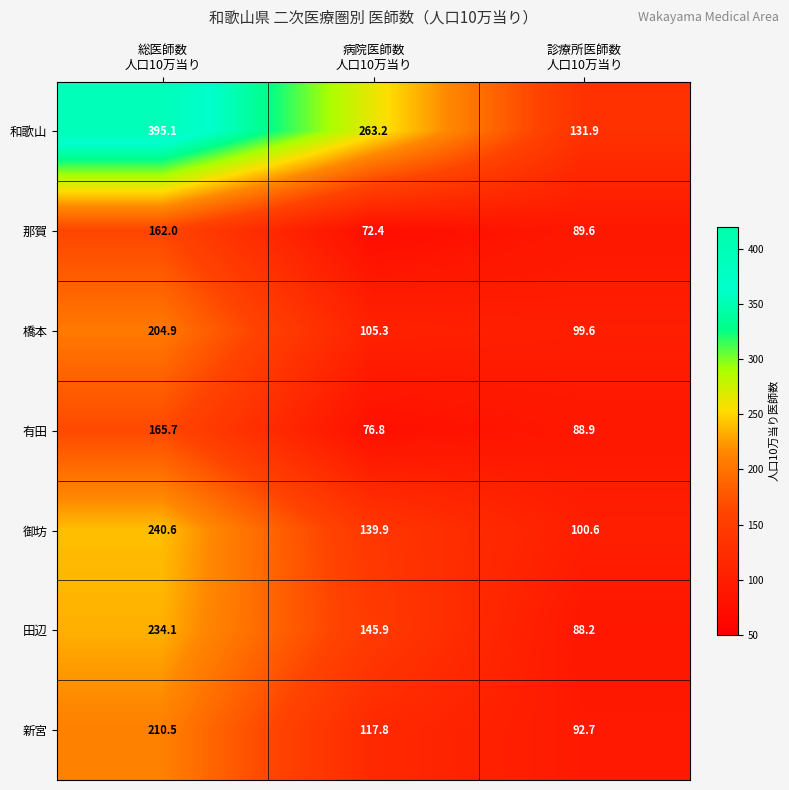

How many categories are shown in the chart?

3